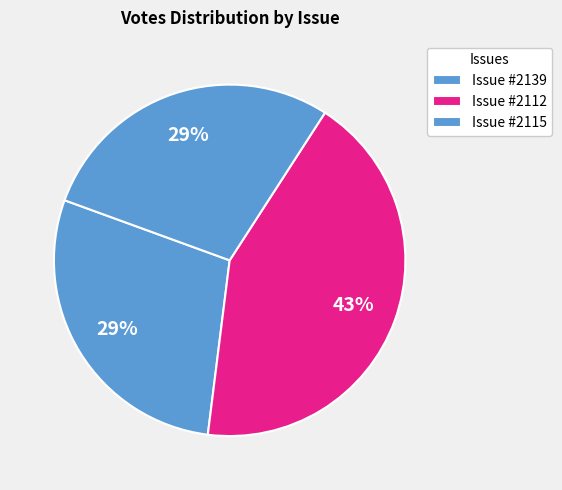

How many segments does this pie chart have?

3